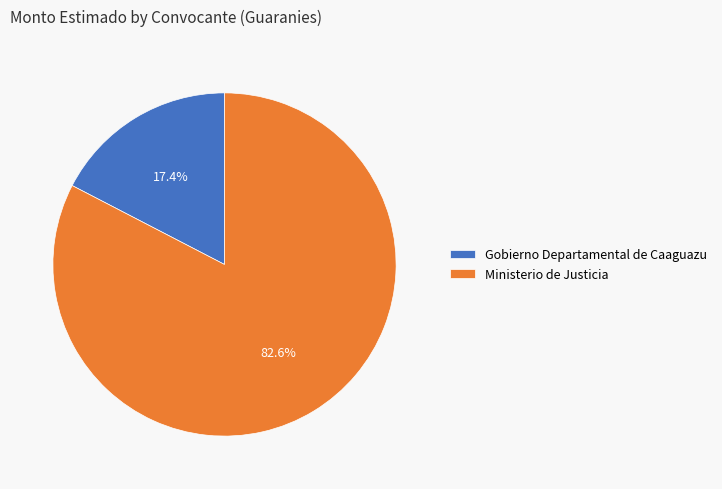

What percentage is the Ministerio de Justicia slice, to the nearest percent?

83%